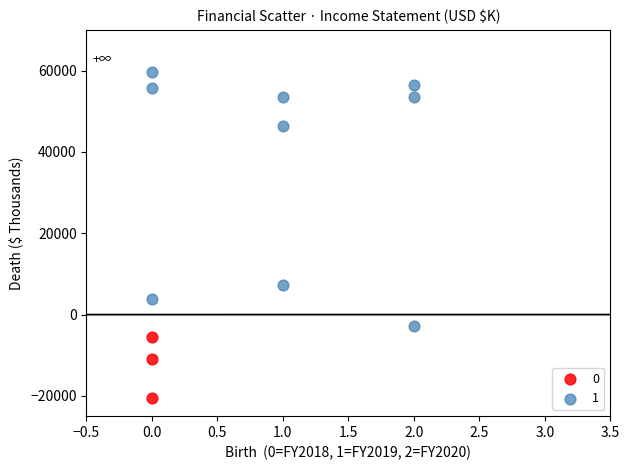

Which series contains the highest Y value?

1